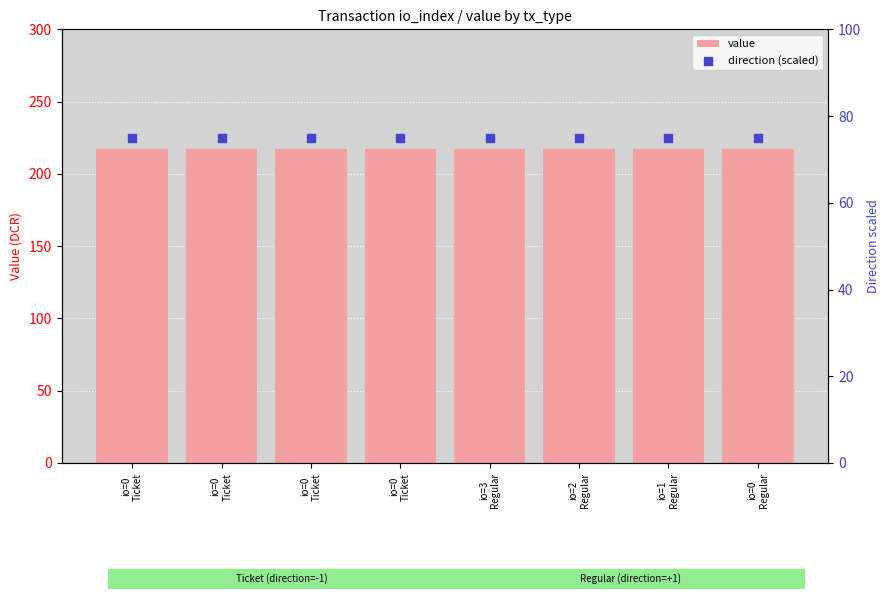

At which category is the sum across all series the highest?

io=0
Ticket